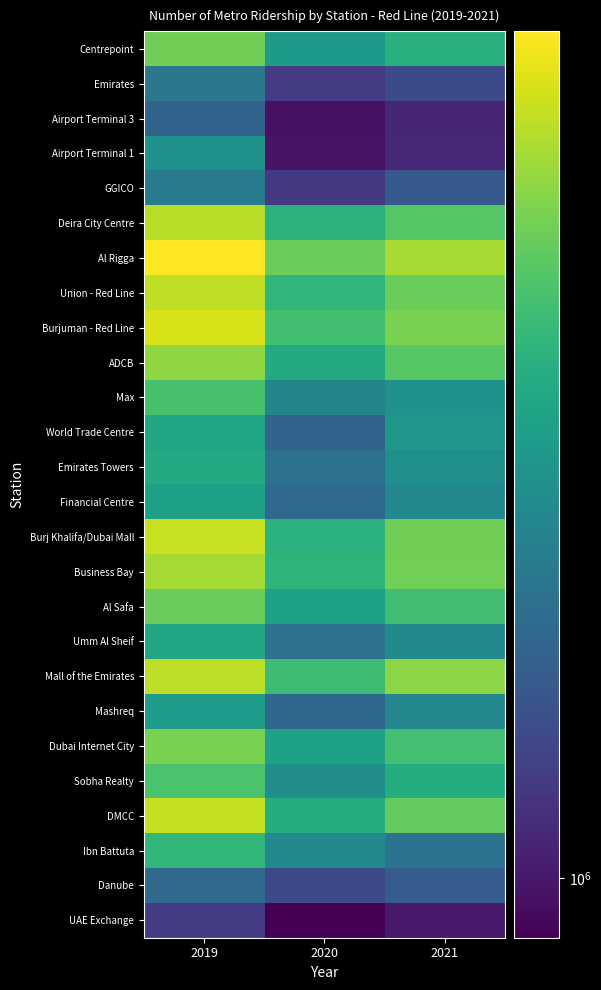

Between 2019 and 2020, which is larger?

2019